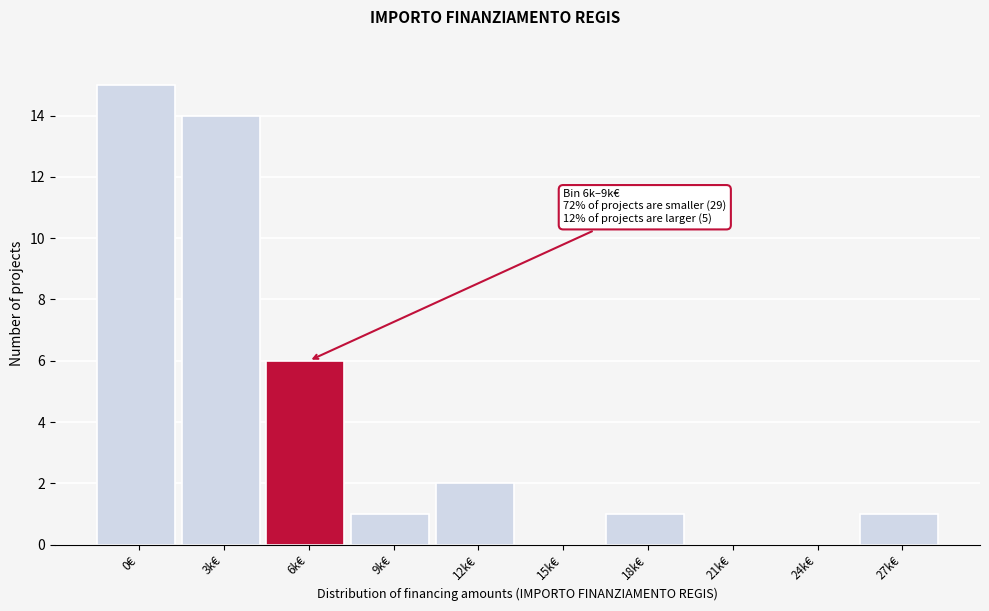

At which label is the value closest to 7?

6k€